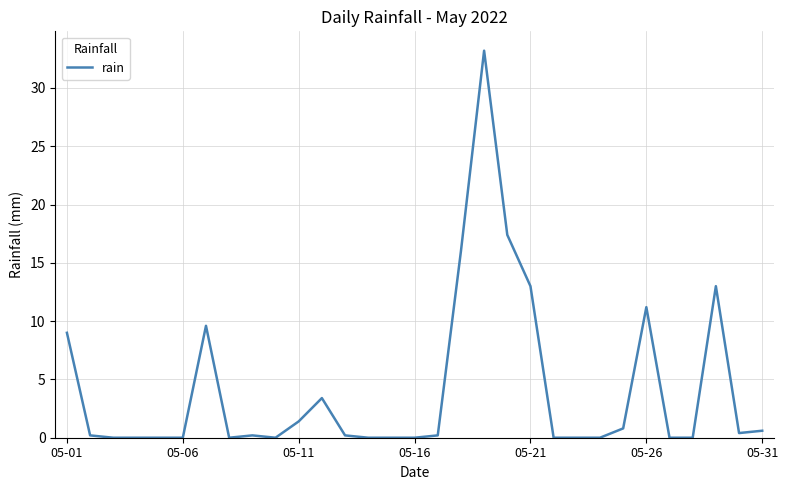

What is the maximum value shown in the chart?

33.2